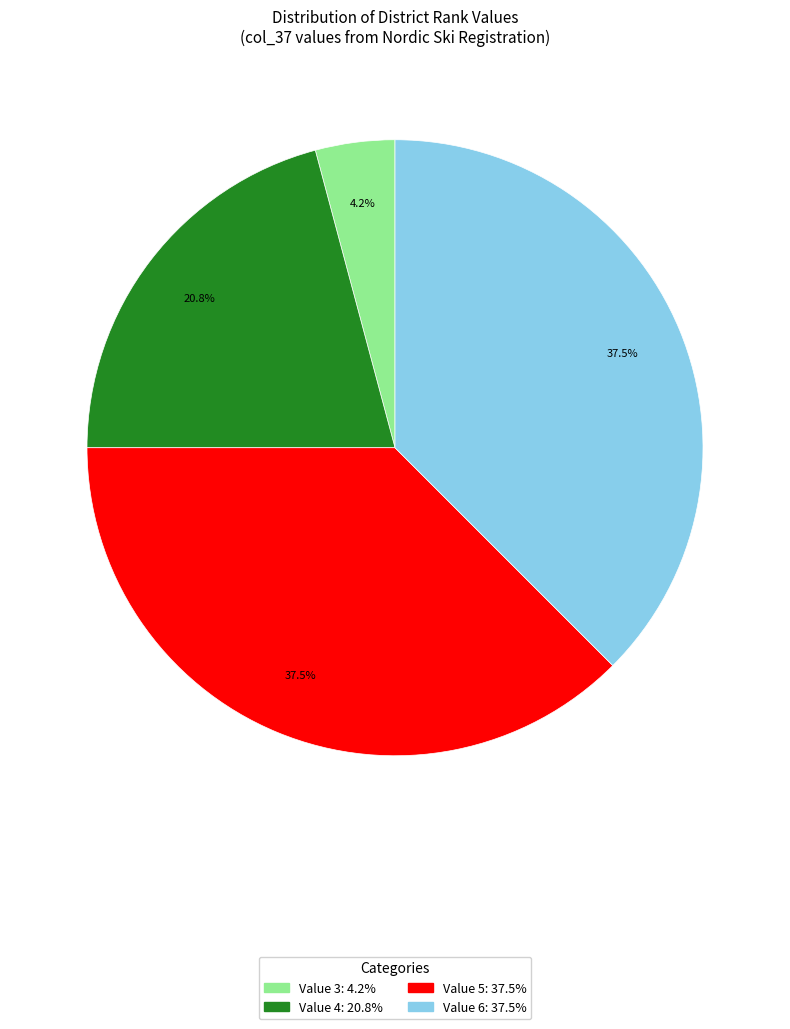

Is there a majority slice in this chart?

No